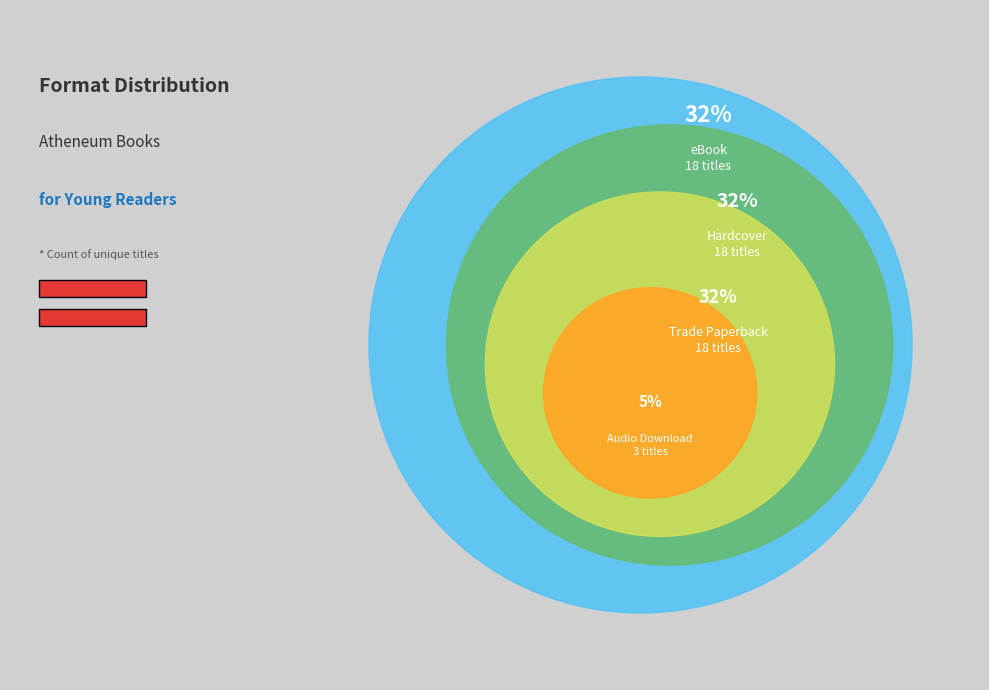

To the nearest percent, what is the combined percentage of Audio Download and Hardcover?

37%